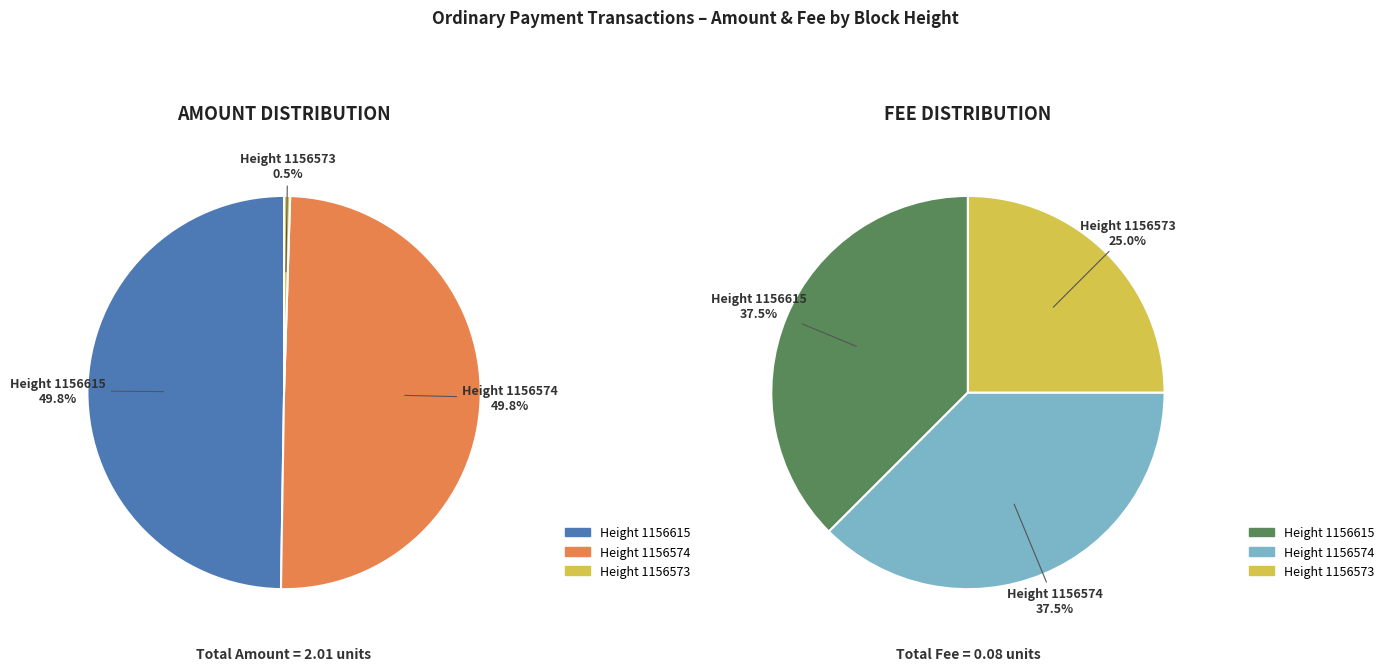

Which category has the biggest portion of the pie?

1156615